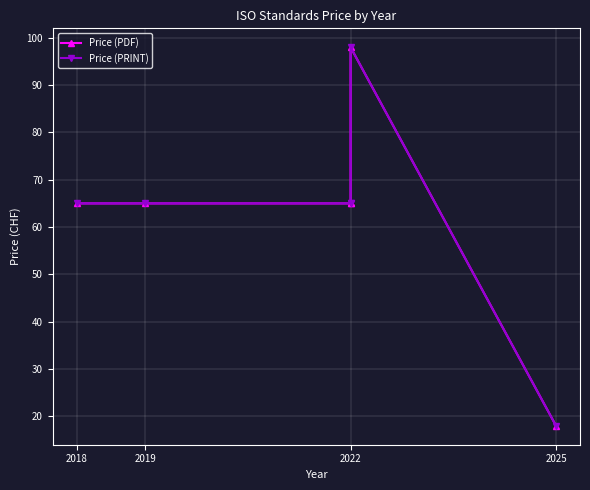

Reading right to left, extract all data points from this chart.

Price (PDF): 18	98	65	65	65	65
Price (PRINT): 18	98	65	65	65	65